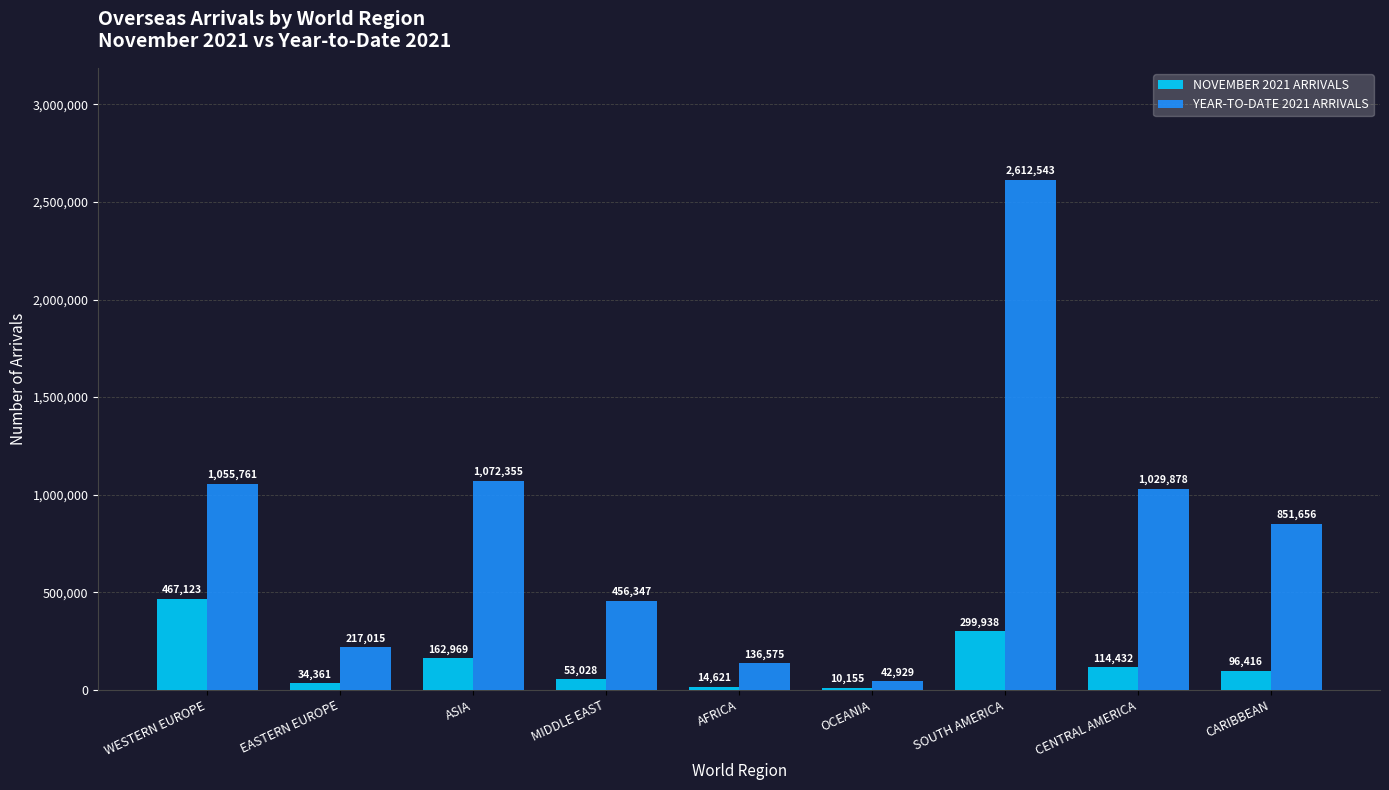

Reading left to right, list all the values displayed in this chart.

NOVEMBER 2021 ARRIVALS: WESTERN EUROPE=467123	EASTERN EUROPE=34361	ASIA=162969	MIDDLE EAST=53028	AFRICA=14621	OCEANIA=10155	SOUTH AMERICA=299938	CENTRAL AMERICA=114432	CARIBBEAN=96416
YEAR-TO-DATE 2021 ARRIVALS: WESTERN EUROPE=1055761	EASTERN EUROPE=217015	ASIA=1072355	MIDDLE EAST=456347	AFRICA=136575	OCEANIA=42929	SOUTH AMERICA=2612543	CENTRAL AMERICA=1029878	CARIBBEAN=851656